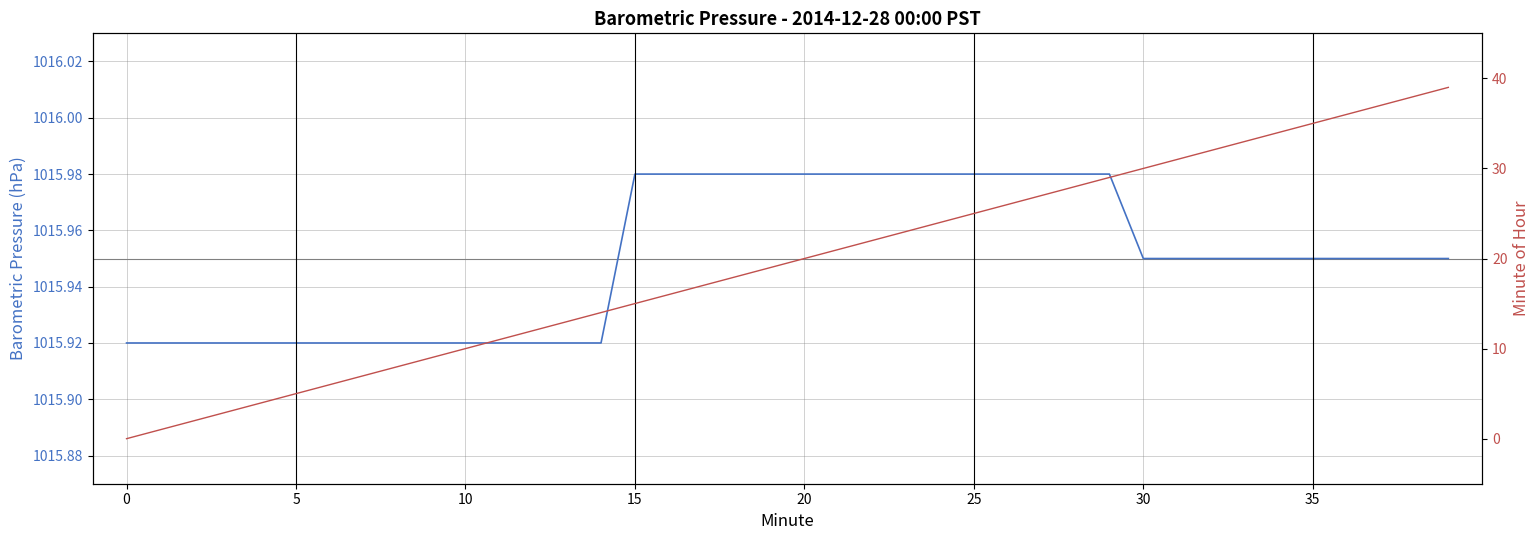

What is the total value across all series at 36?

1052.0